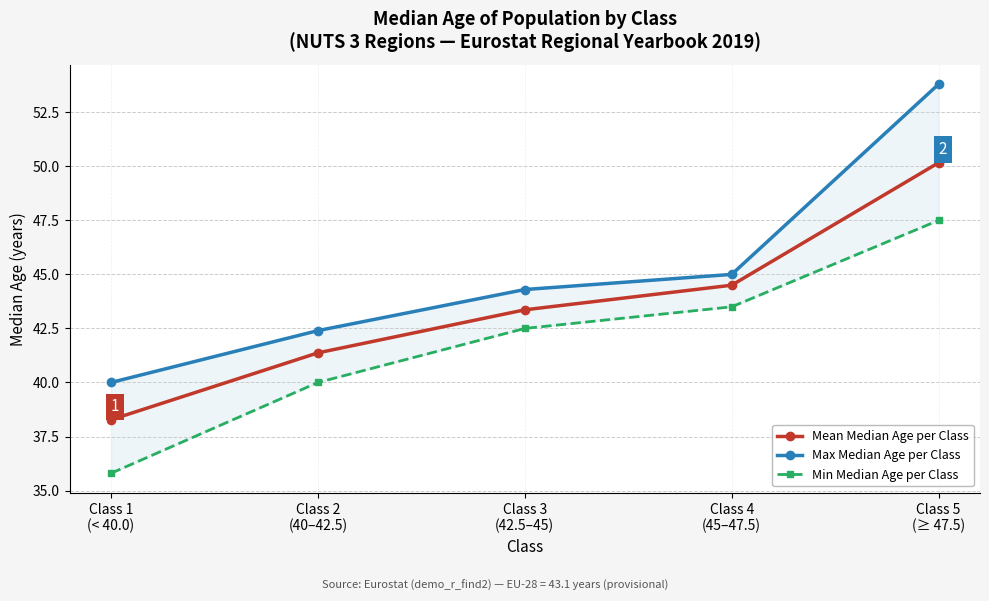

What is the label of the 5th point from the right?

Class 1
(< 40.0)